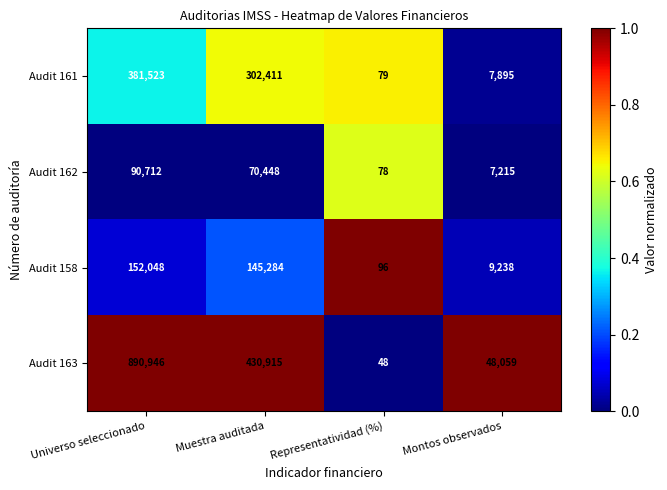

Is the value of Audit 161 at Muestra auditada greater than the value of Audit 163 at Representatividad (%)?

Yes